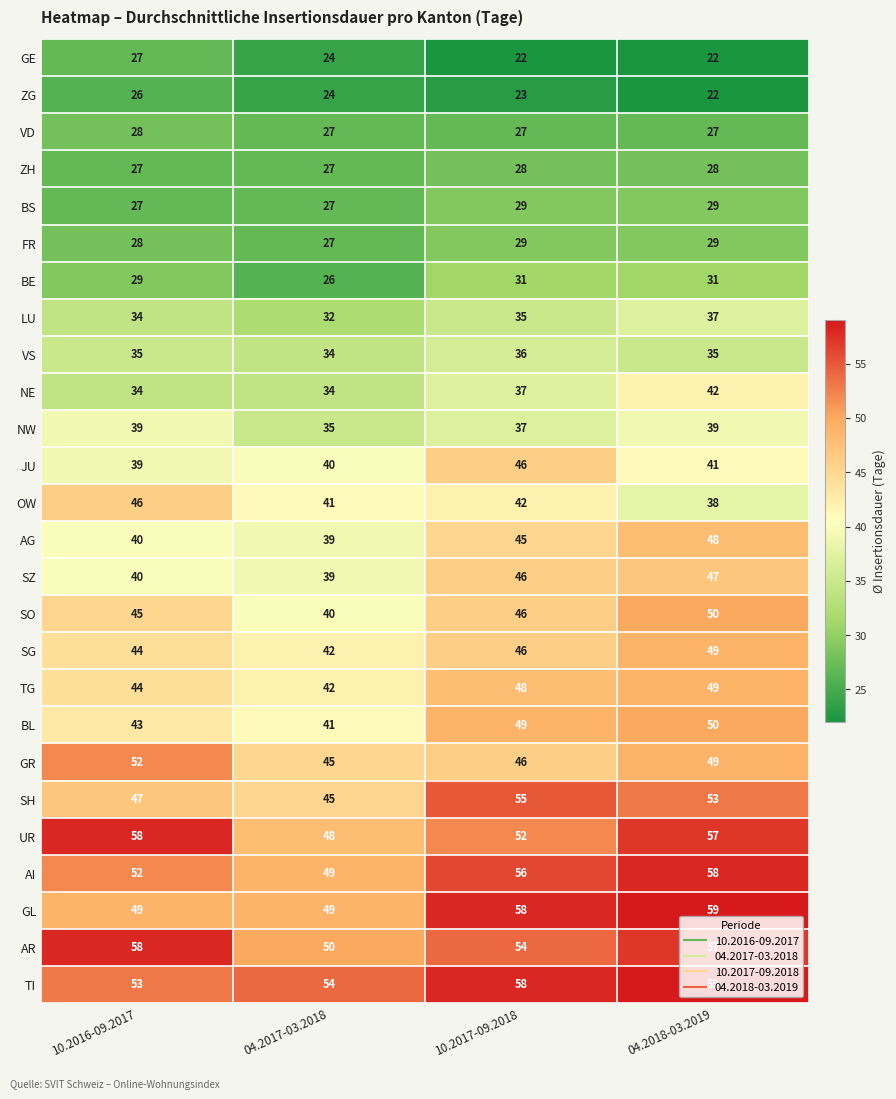

What is the sum of all GE values?

95